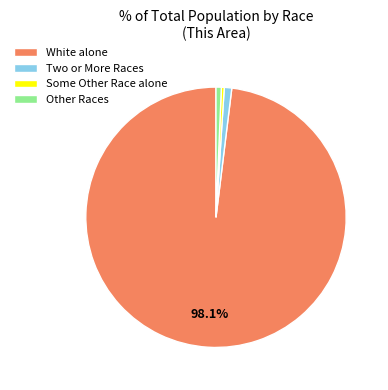

Is Two or More Races the majority of the pie?

No